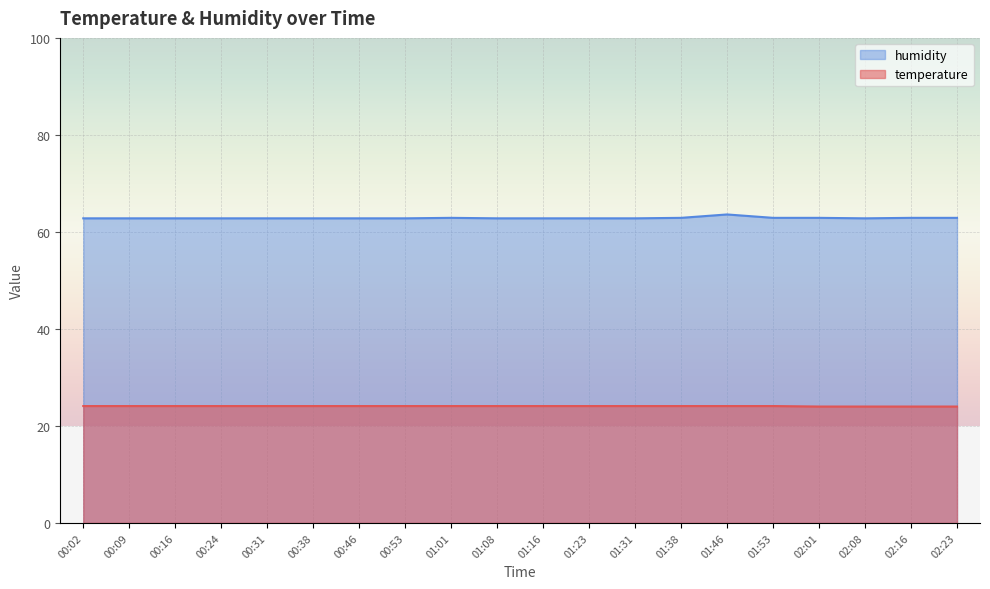

Is it true that temperature equals 36.4 at 02:01?

False